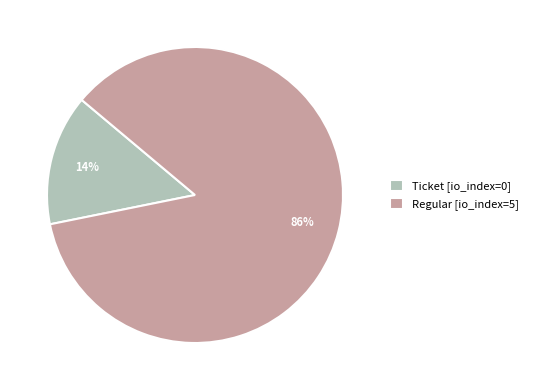

Between Regular [io_index=5] and Ticket [io_index=0], which is larger?

Regular [io_index=5]